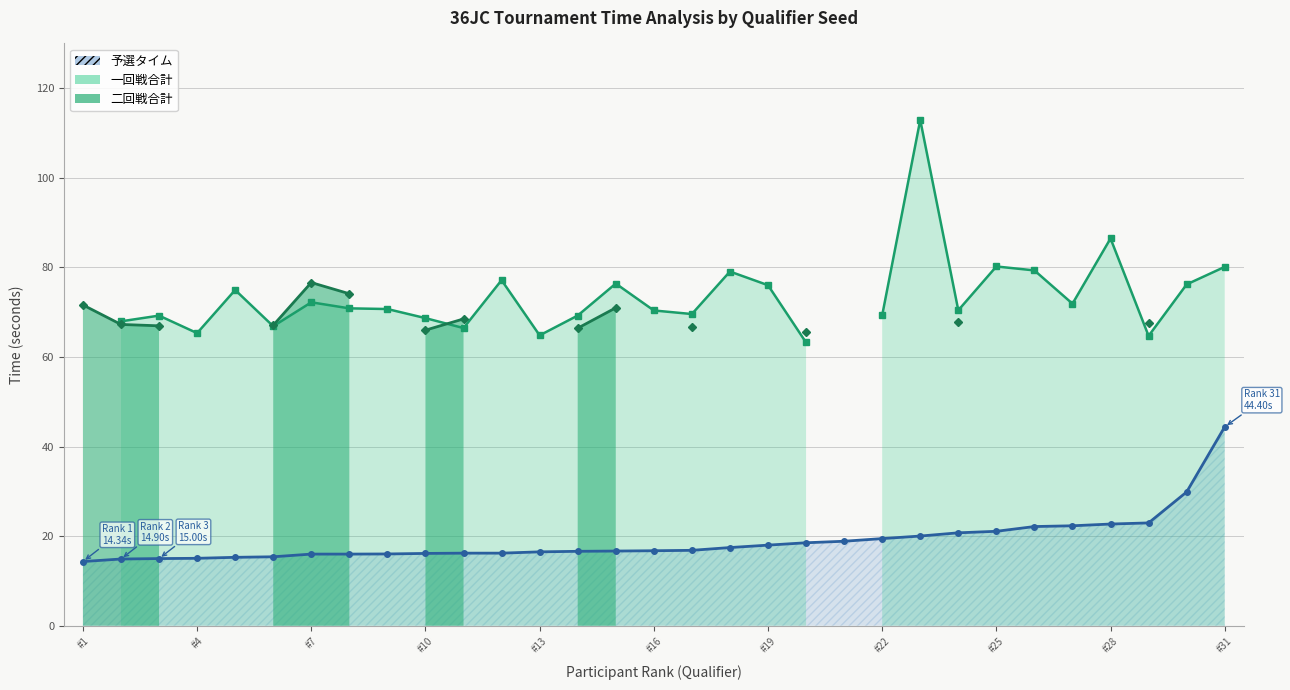

Which series has the largest total across all categories?

一回戦合計